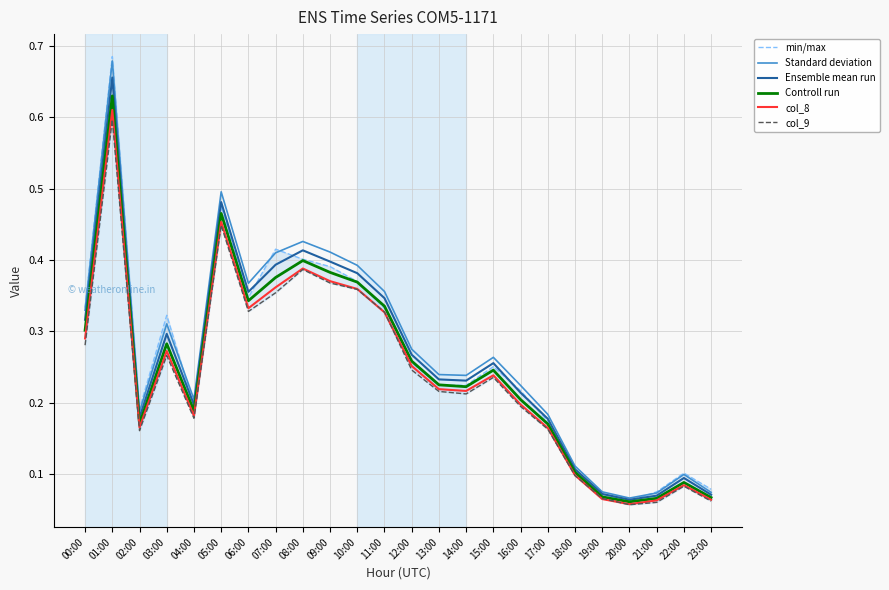

Rank the series by their maximum value, from lowest to highest.

col_9, col_8, Controll run, Ensemble mean run, Standard deviation, min/max